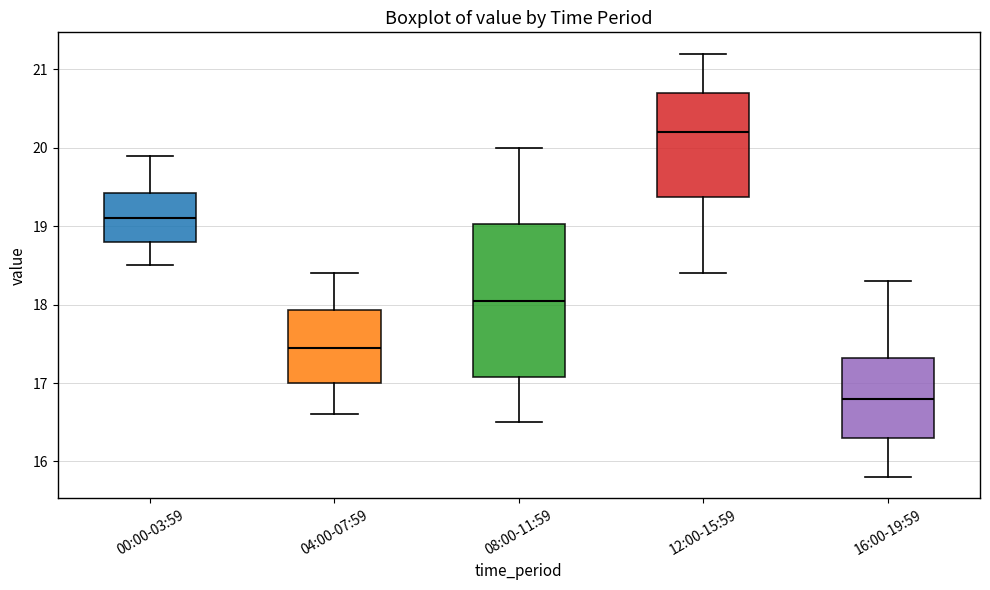

Reading left to right, read every box against the y-axis: the position of its median line, the range the box covers, and the ends of its whiskers. The values are not printed on the chart, so give them approximately, as read against the axis.

00:00-03:59: median 19.1, box 18.8 to 19.4, whiskers 18.5 to 19.9
04:00-07:59: median 17.5, box 17.0 to 17.9, whiskers 16.6 to 18.4
08:00-11:59: median 18.1, box 17.1 to 19.0, whiskers 16.5 to 20.0
12:00-15:59: median 20.2, box 19.4 to 20.7, whiskers 18.4 to 21.2
16:00-19:59: median 16.8, box 16.3 to 17.3, whiskers 15.8 to 18.3